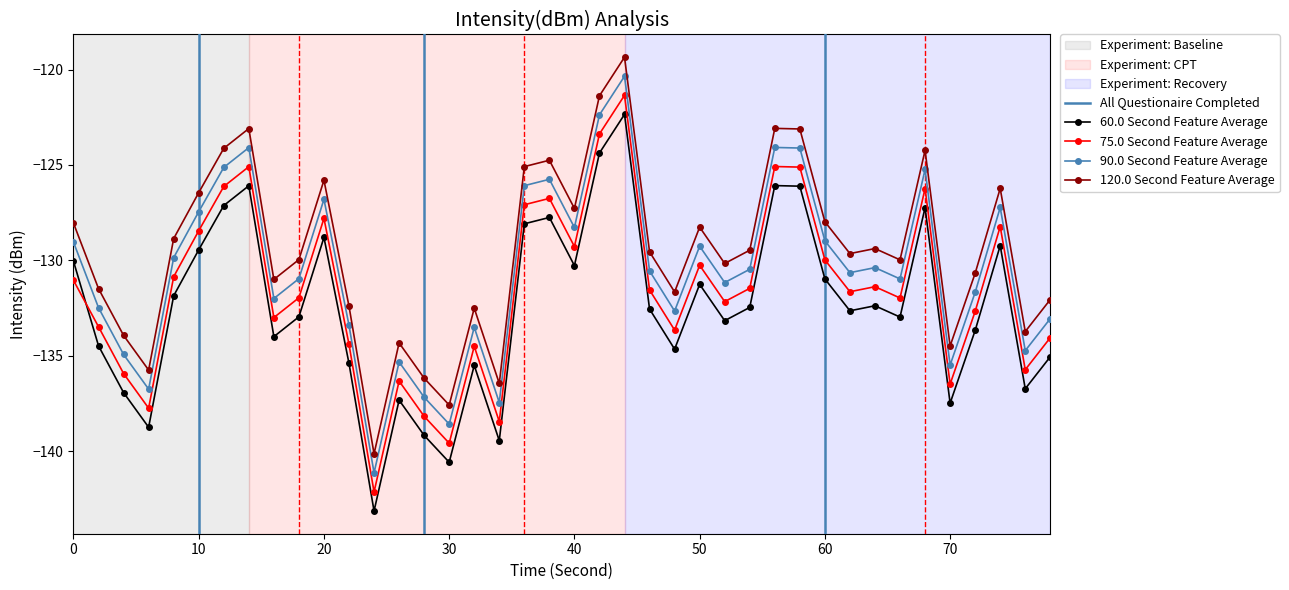

What is the average value of the 60s Window series?

-132.5